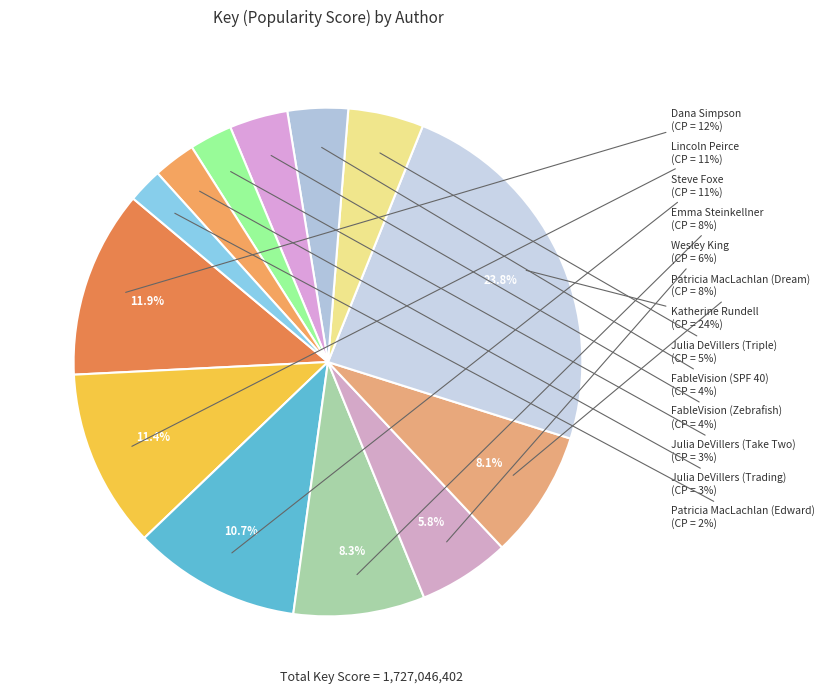

The Julia DeVillers (Trading) slice represents 17% of the pie. True or false?

False